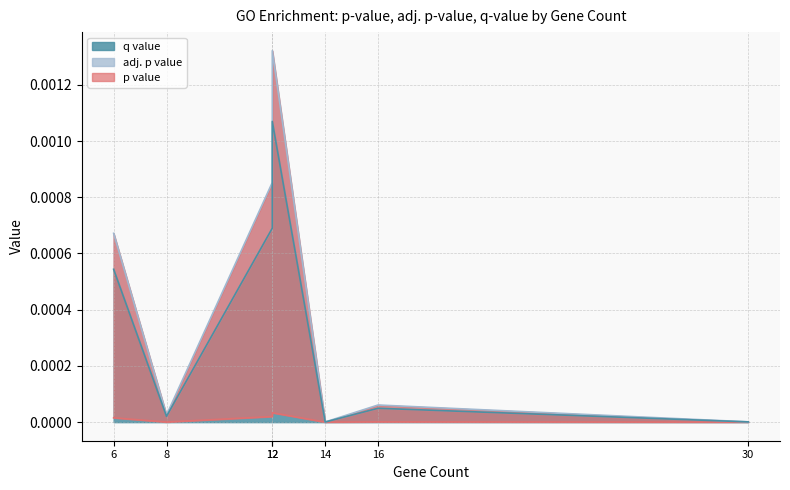

Is the value of p value at 30 greater than the value of adj. p value at 8?

No